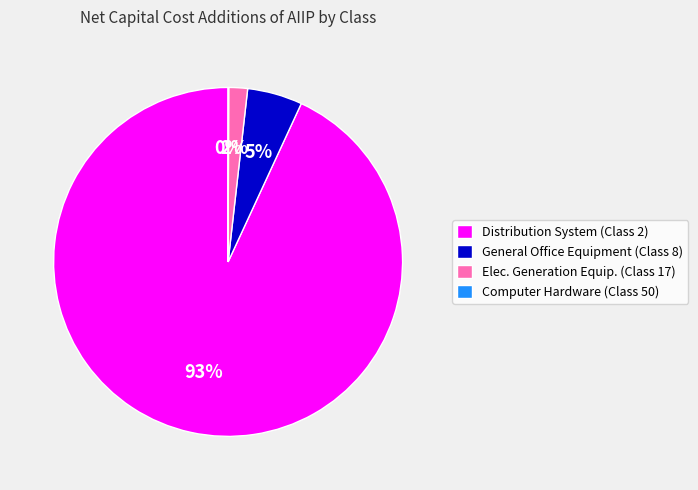

Is the sum of Elec. Generation Equip. (Class 17) and General Office Equipment (Class 8) greater than half?

No